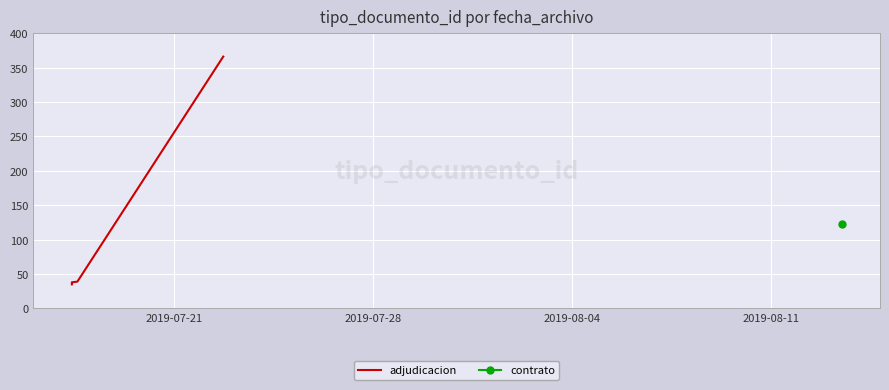

True or false: the data has more than 1 interior local peaks.

False